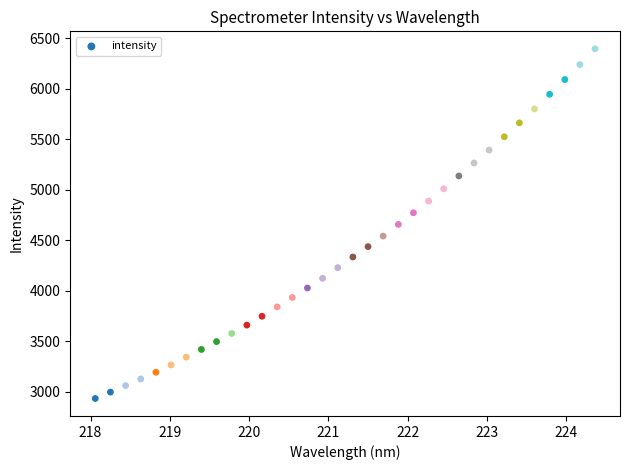

What is the range of X values (max minus min)?

6.3